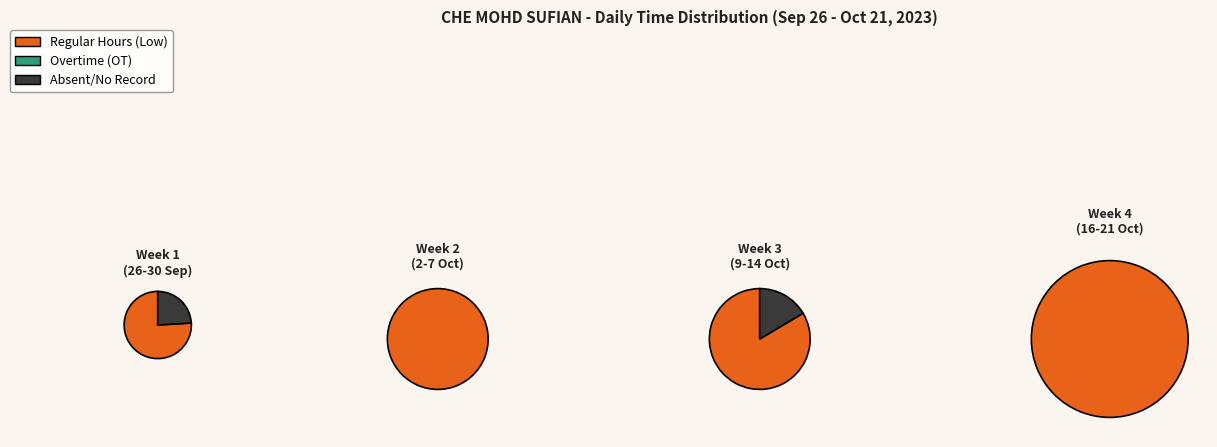

Which series has the largest range (max minus min)?

Regular Hours (Low)